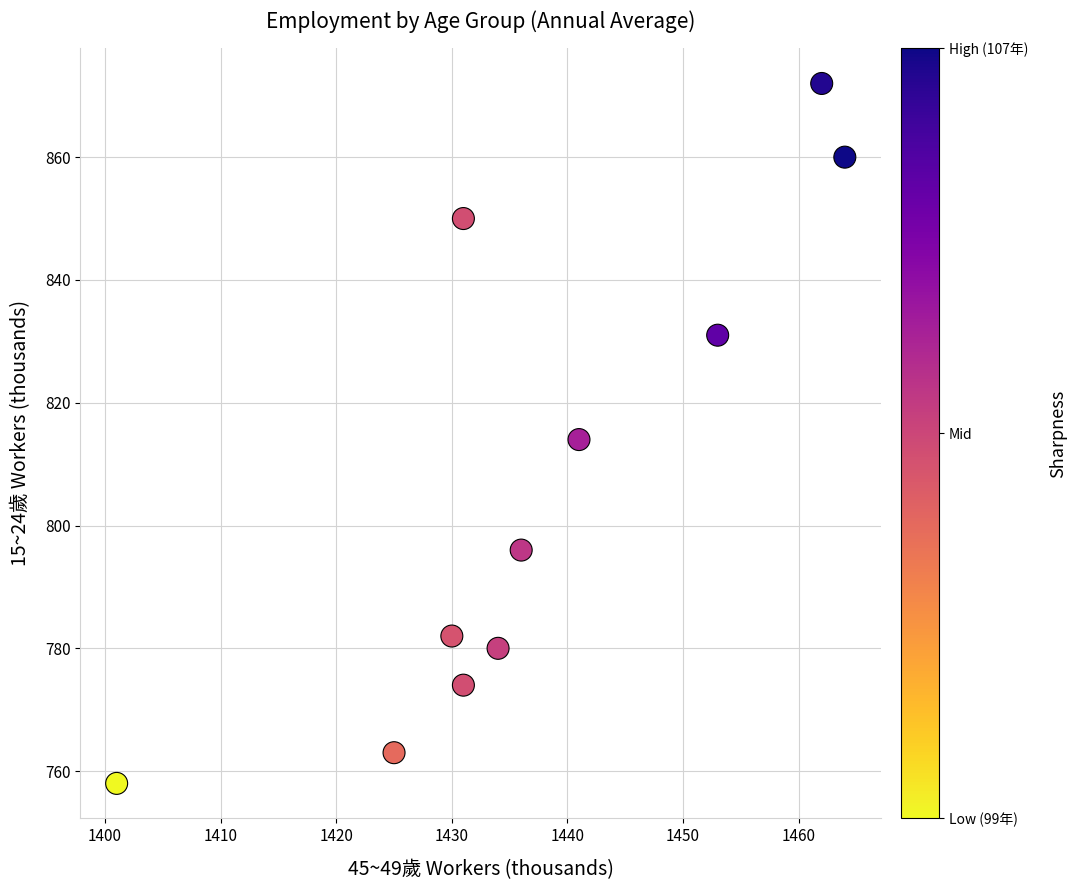

What is the average X value?

1437